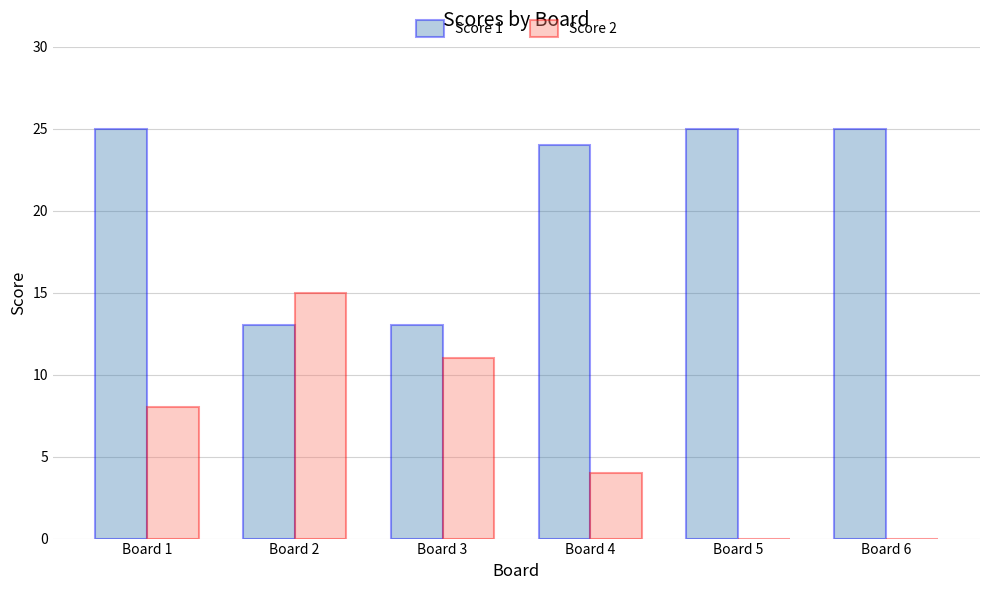

What is the spread (max minus min) of values at Board 3?

2